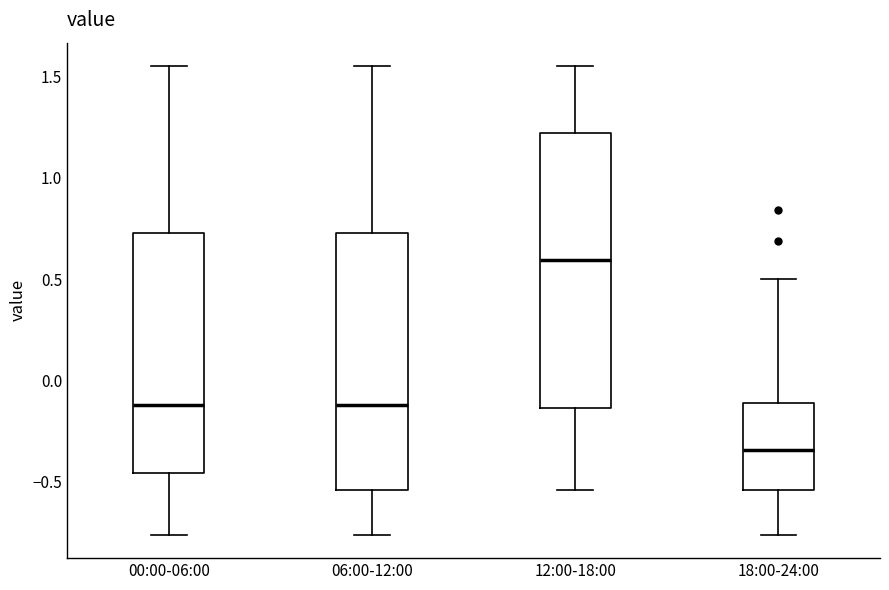

Reading left to right, transcribe this box plot: for each box, give where its median line is, the range the box spans, and where its two whiskers end, as read against the y-axis. The values are not printed on the chart, so give them approximately, as read against the axis.

00:00-06:00: median -0.10, box -0.45 to 0.75, whiskers -0.75 to 1.55
06:00-12:00: median -0.10, box -0.55 to 0.75, whiskers -0.75 to 1.55
12:00-18:00: median 0.60, box -0.15 to 1.20, whiskers -0.55 to 1.55
18:00-24:00: median -0.35, box -0.55 to -0.10, whiskers -0.75 to 0.50